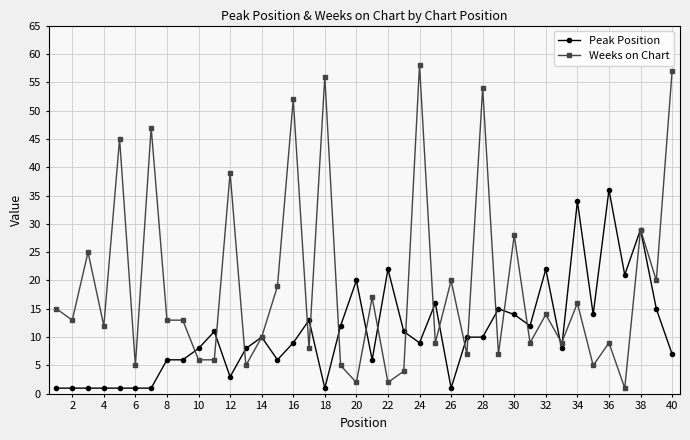

True or false: Weeks on Chart has more than 2 interior local peaks.

True